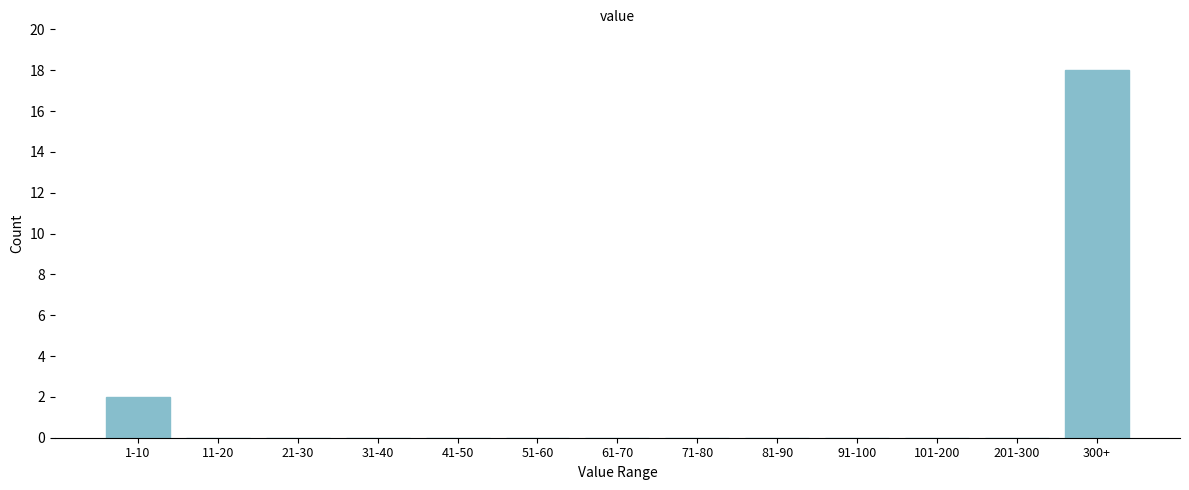

Reading right to left, list all the values displayed in this chart.

300+=18	201-300=0	101-200=0	91-100=0	81-90=0	71-80=0	61-70=0	51-60=0	41-50=0	31-40=0	21-30=0	11-20=0	1-10=2